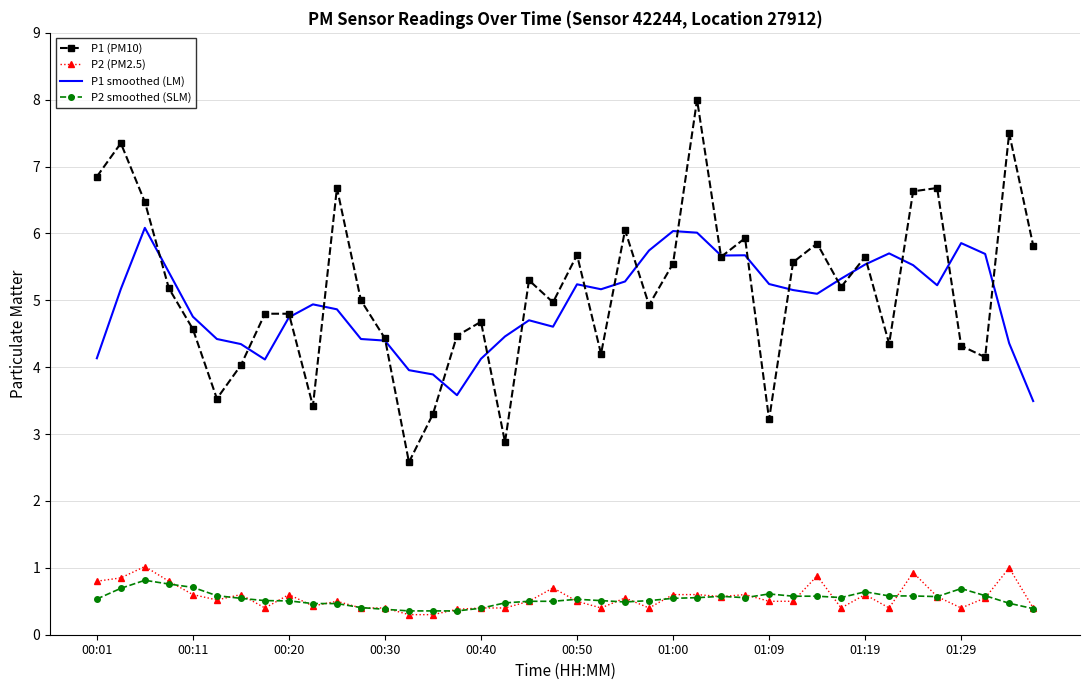

Which series has the widest spread of values?

P1 (PM10)